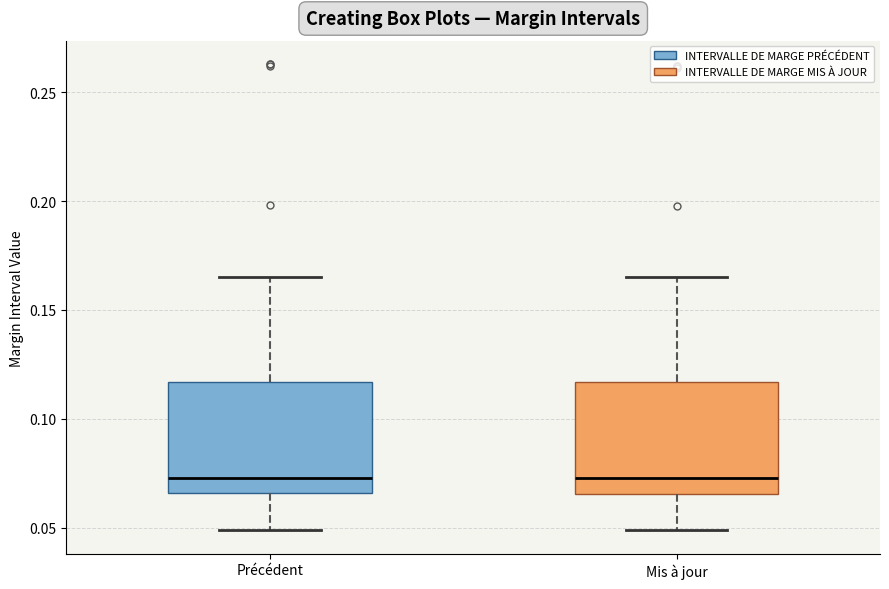

Reading left to right, transcribe this box plot: for each box, give where its median line is, the range the box spans, and where its two whiskers end, as read against the y-axis. The values are not printed on the chart, so give them approximately, as read against the axis.

Précédent: median 0.075, box 0.065 to 0.115, whiskers 0.050 to 0.165
Mis à jour: median 0.075, box 0.065 to 0.115, whiskers 0.050 to 0.165